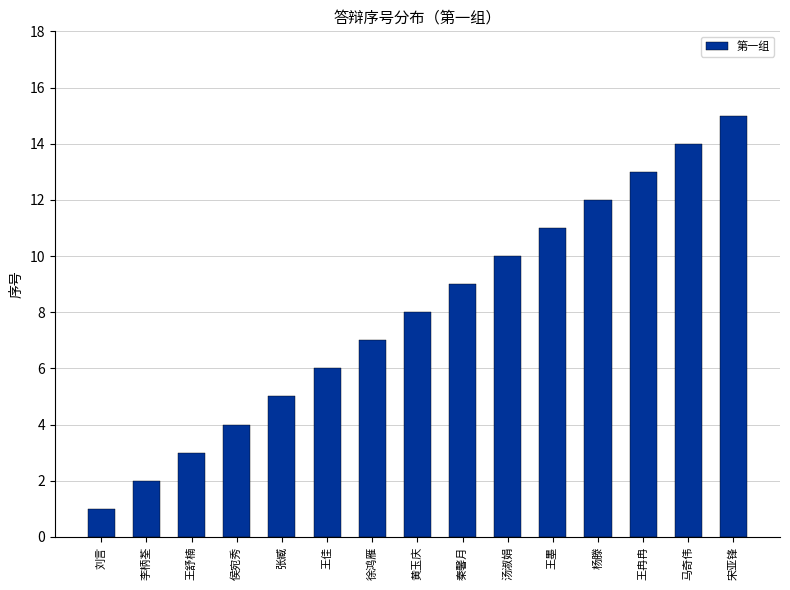

True or false: the data shows 11 at 王墨.

True